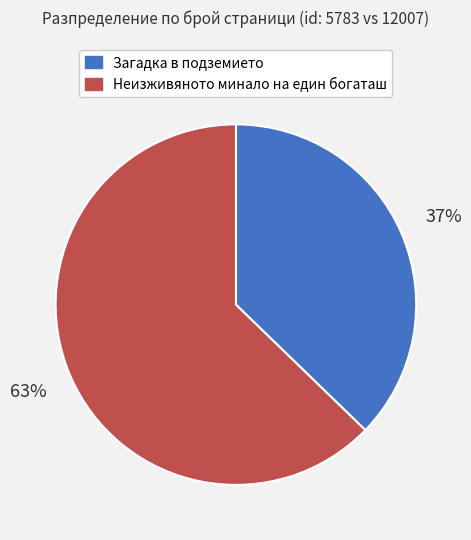

To the nearest percent, what is the average slice percentage?

50%